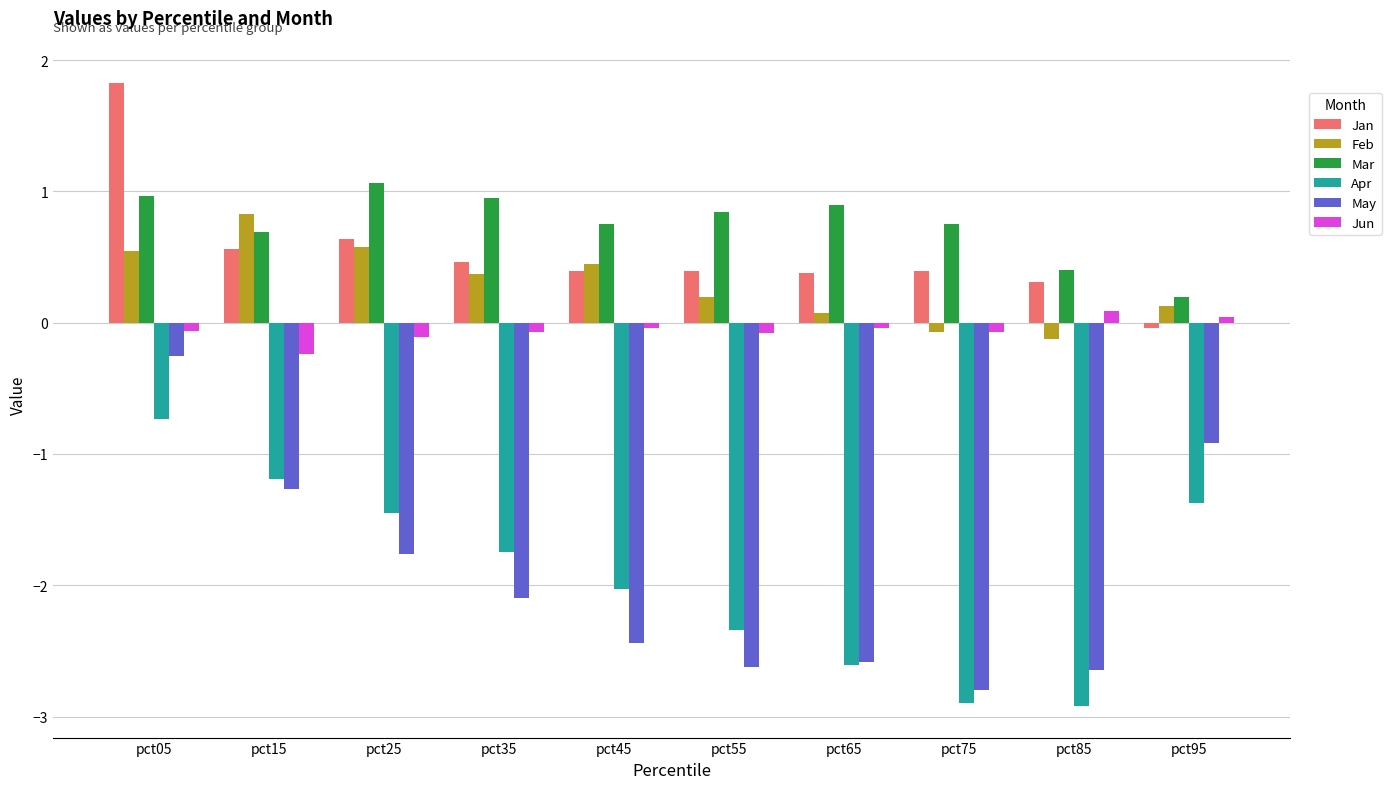

Which series has the largest total across all categories?

Mar